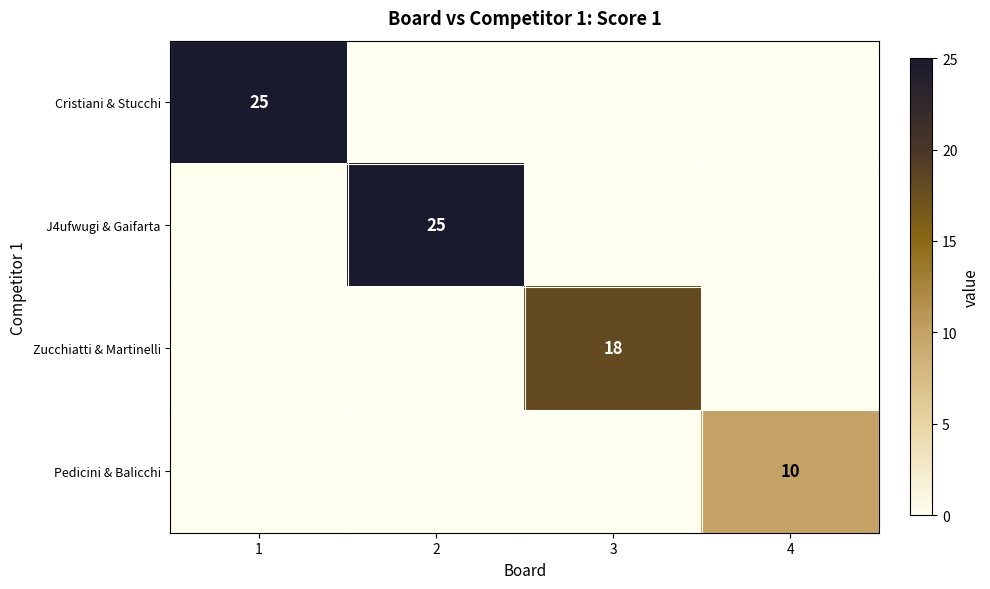

Is it true that Cristiani & Stucchi equals 10 at 1?

False